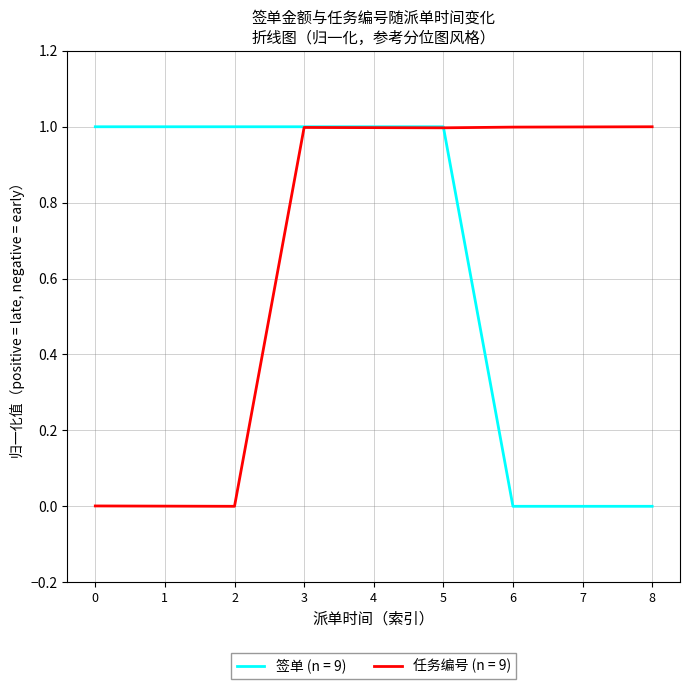

At 2, list the series in order from smallest to largest.

任务编号 (n = 9), 签单 (n = 9)